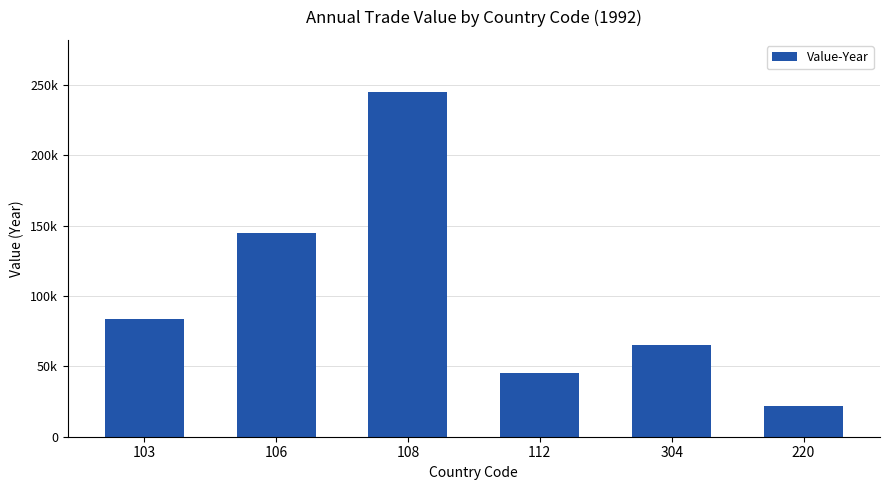

Does the chart contain stacked bars?

No